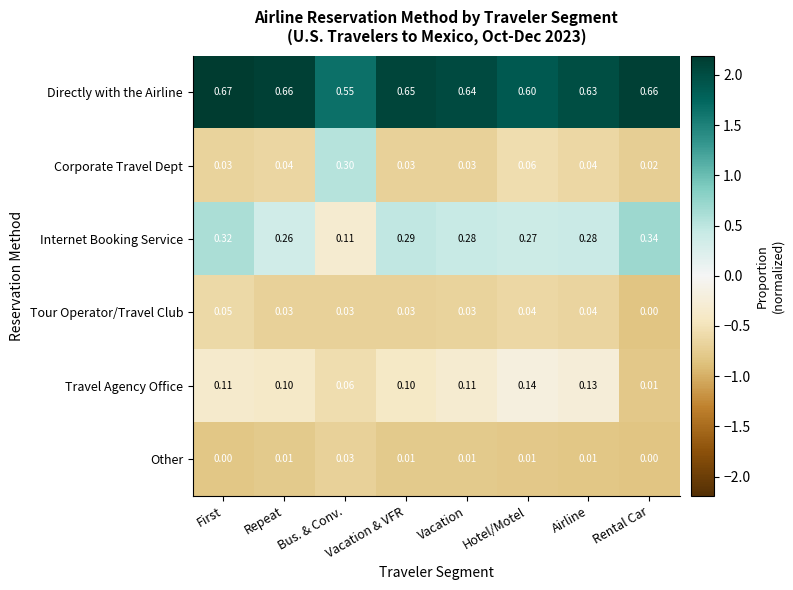

What is the total value across all series at Bus. & Conv.?

1.1